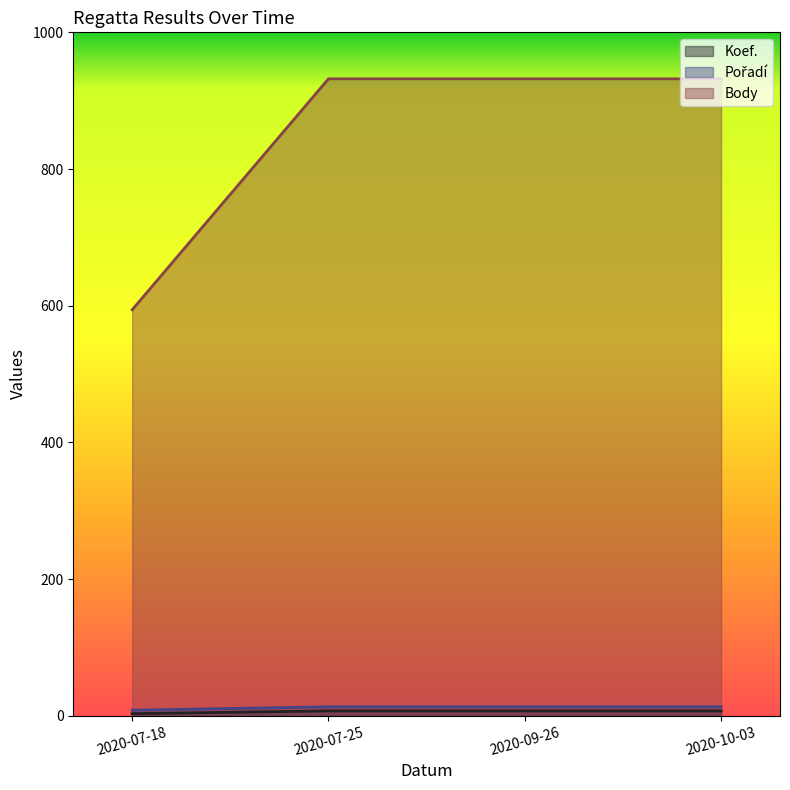

Reading left to right, extract all data points from this chart.

Koef.: 2020-07-18=3	2020-07-25=7	2020-09-26=7	2020-10-03=7
Pořadí: 2020-07-18=8	2020-07-25=13	2020-09-26=13	2020-10-03=13
Body: 2020-07-18=594	2020-07-25=932	2020-09-26=932	2020-10-03=932